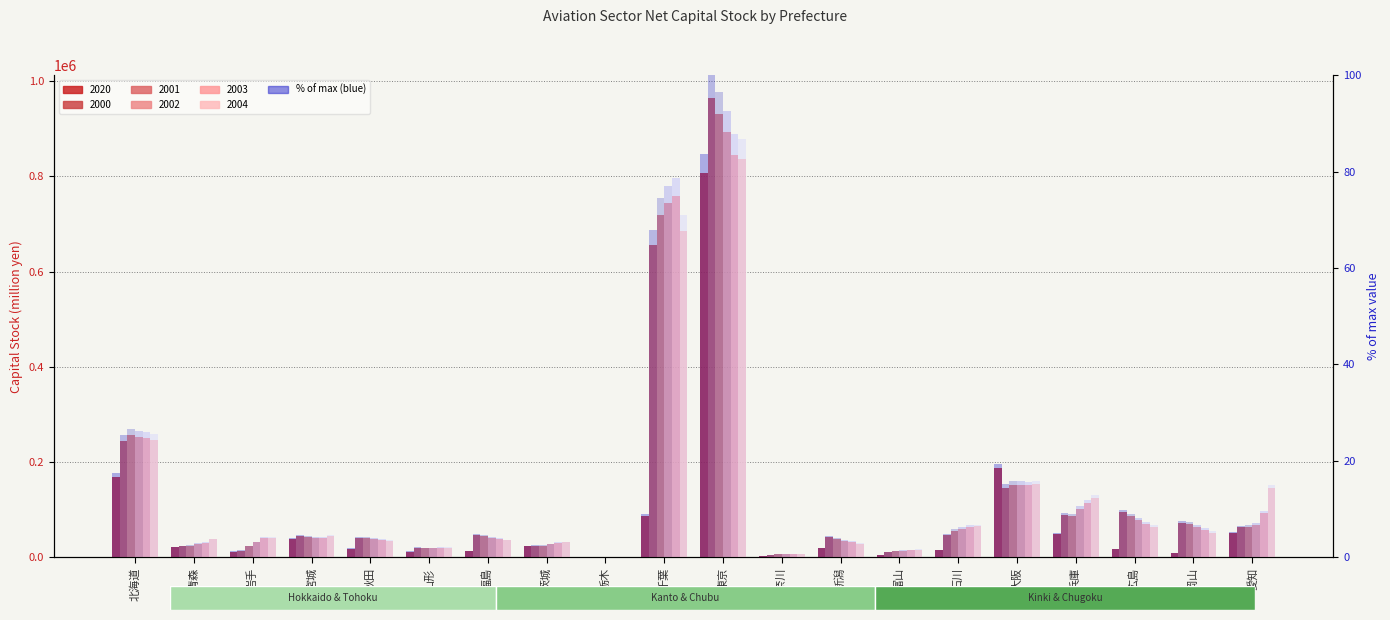

How many groups of bars are there?

20